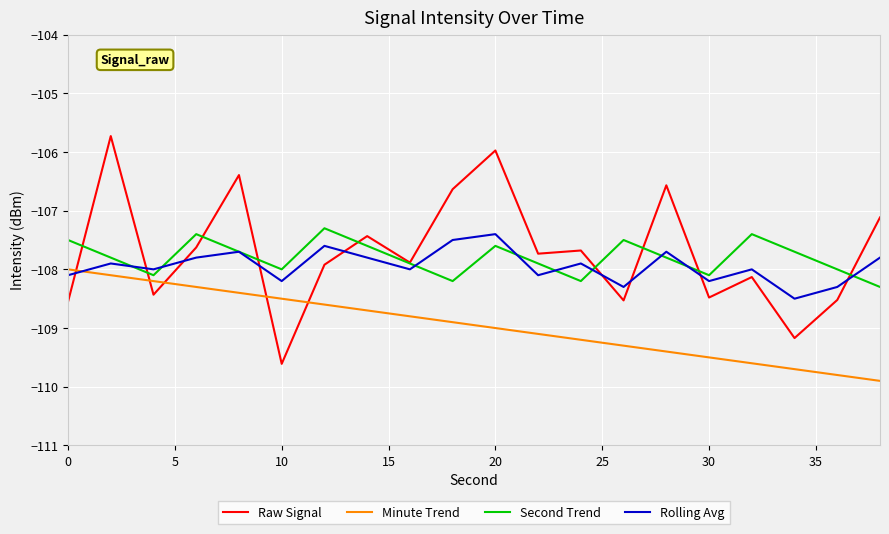

How many lines are shown in the chart?

4